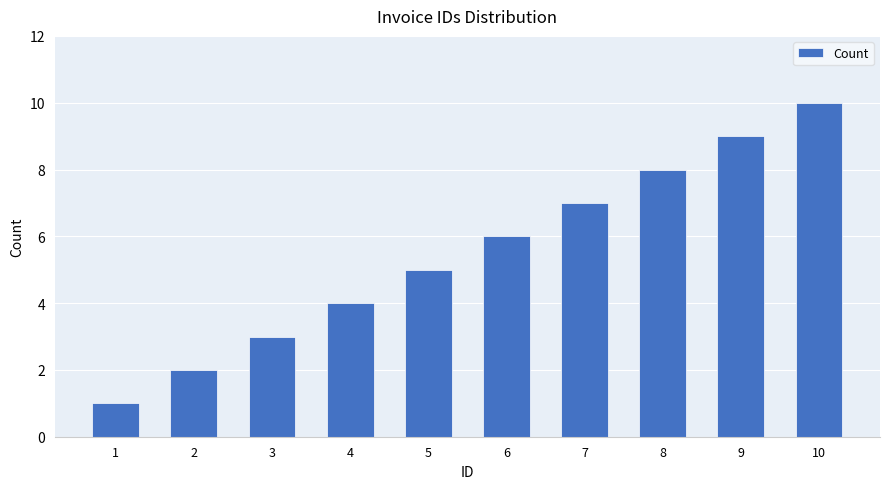

Reading left to right, transcribe all the data shown in this chart.

1=1	2=2	3=3	4=4	5=5	6=6	7=7	8=8	9=9	10=10